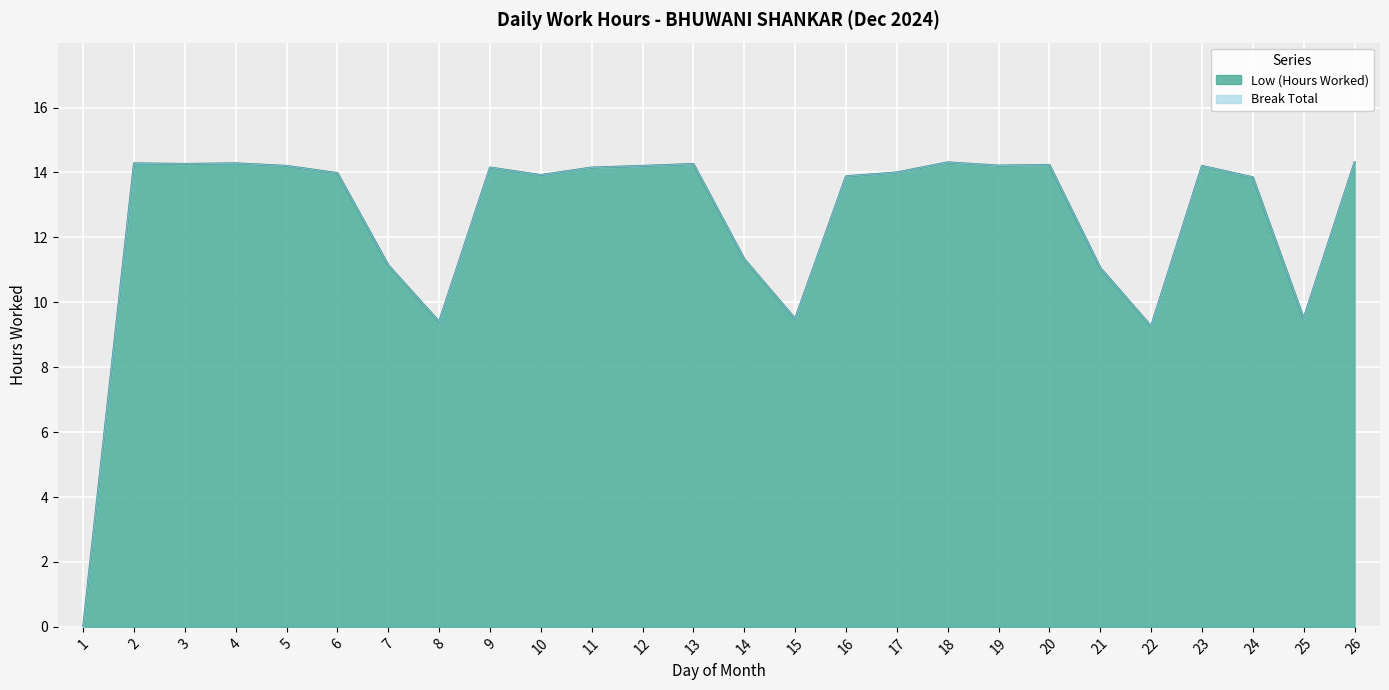

What is the ratio of the value at 13 to the value at 23?

1.0